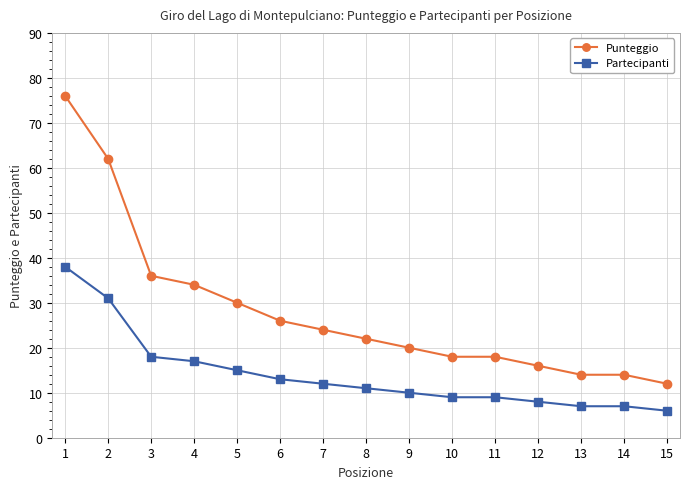

Which label corresponds to the smallest value in the chart?

15